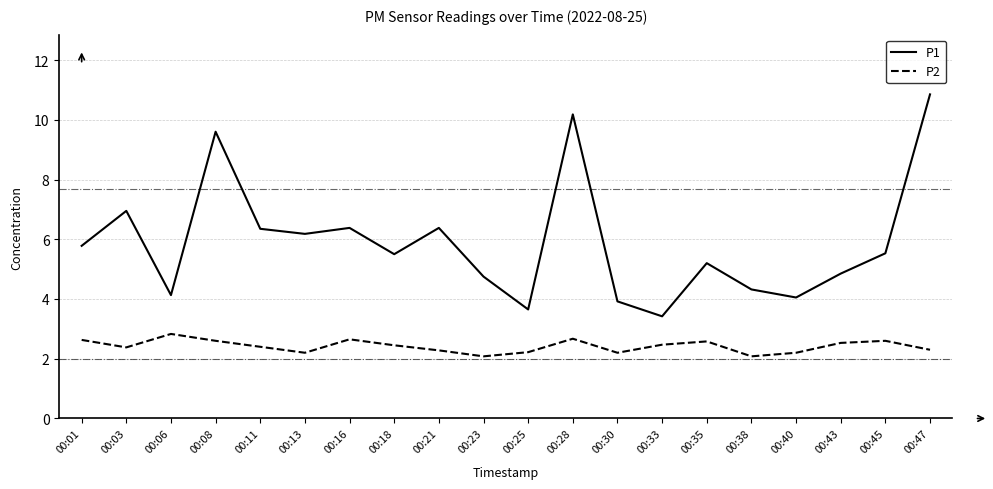

How many lines are shown in the chart?

2